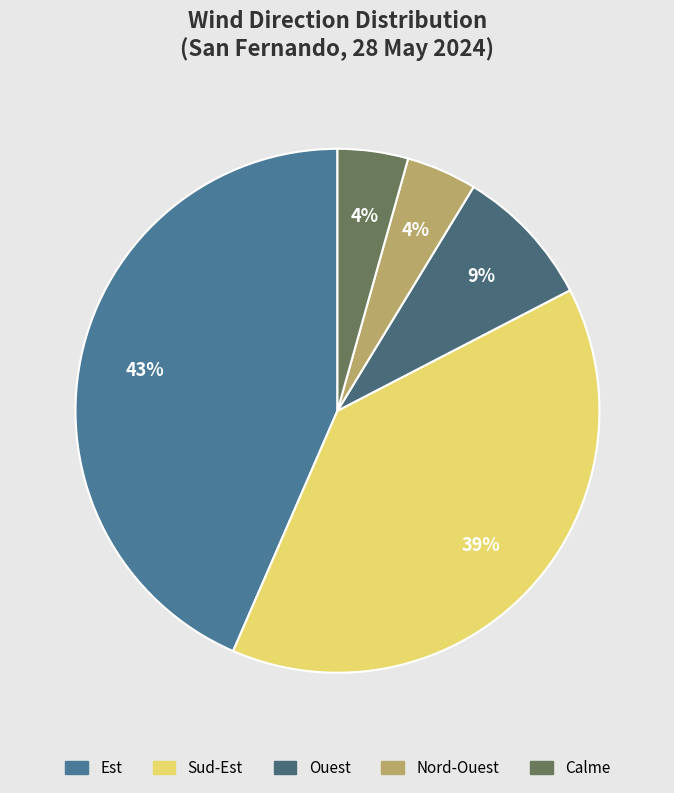

Between Nord-Ouest and Ouest, which is larger?

Ouest